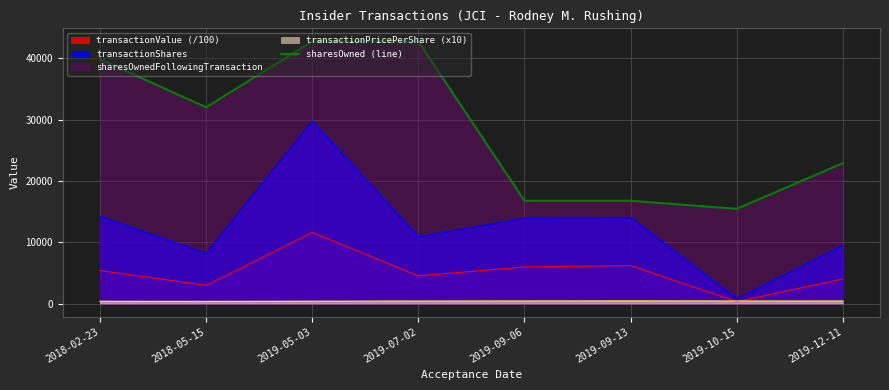

The value at 2018-02-23 is 39847. True or false?

True